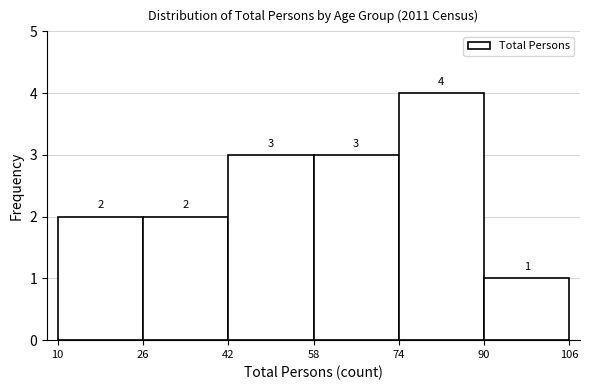

Reading left to right, transcribe this chart: for each bar, give the range it covers on the x-axis and its height.

10 to 26: 2
26 to 42: 2
42 to 58: 3
58 to 74: 3
74 to 90: 4
90 to 106: 1